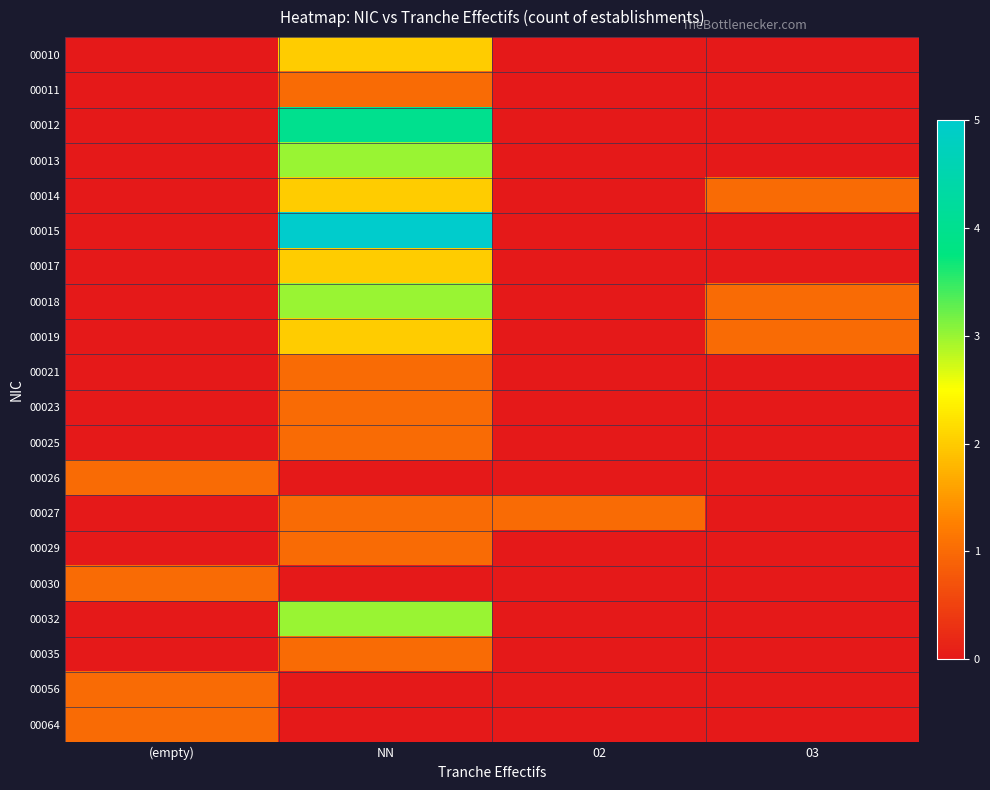

What is the maximum value shown in the chart?

5